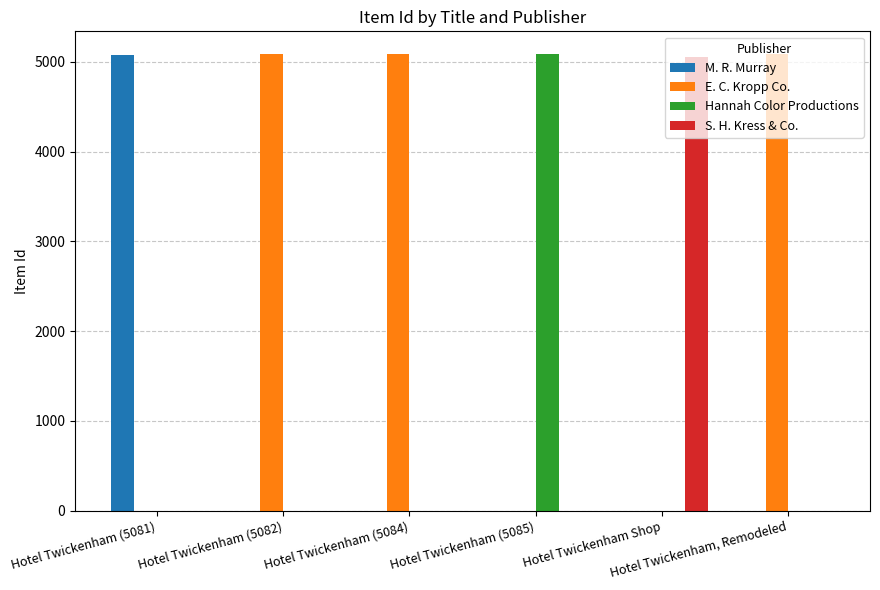

Is it true that Hannah Color Productions equals 2224 at Hotel Twickenham (5082)?

False